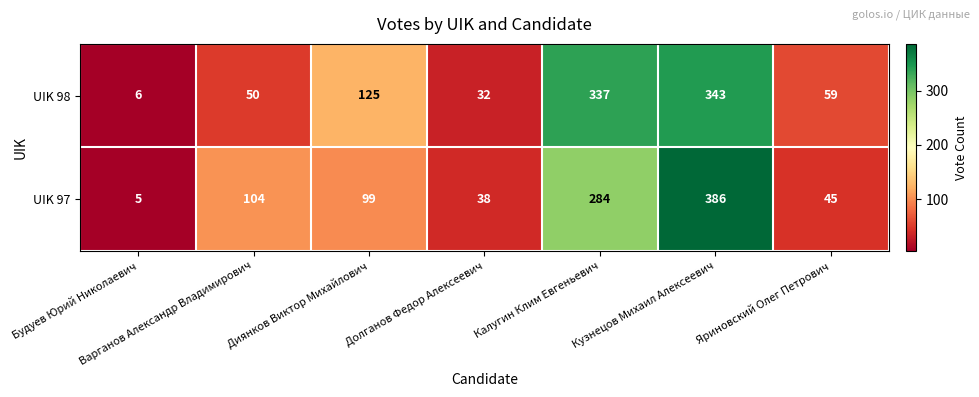

At how many categories does at least one series exceed 283?

2